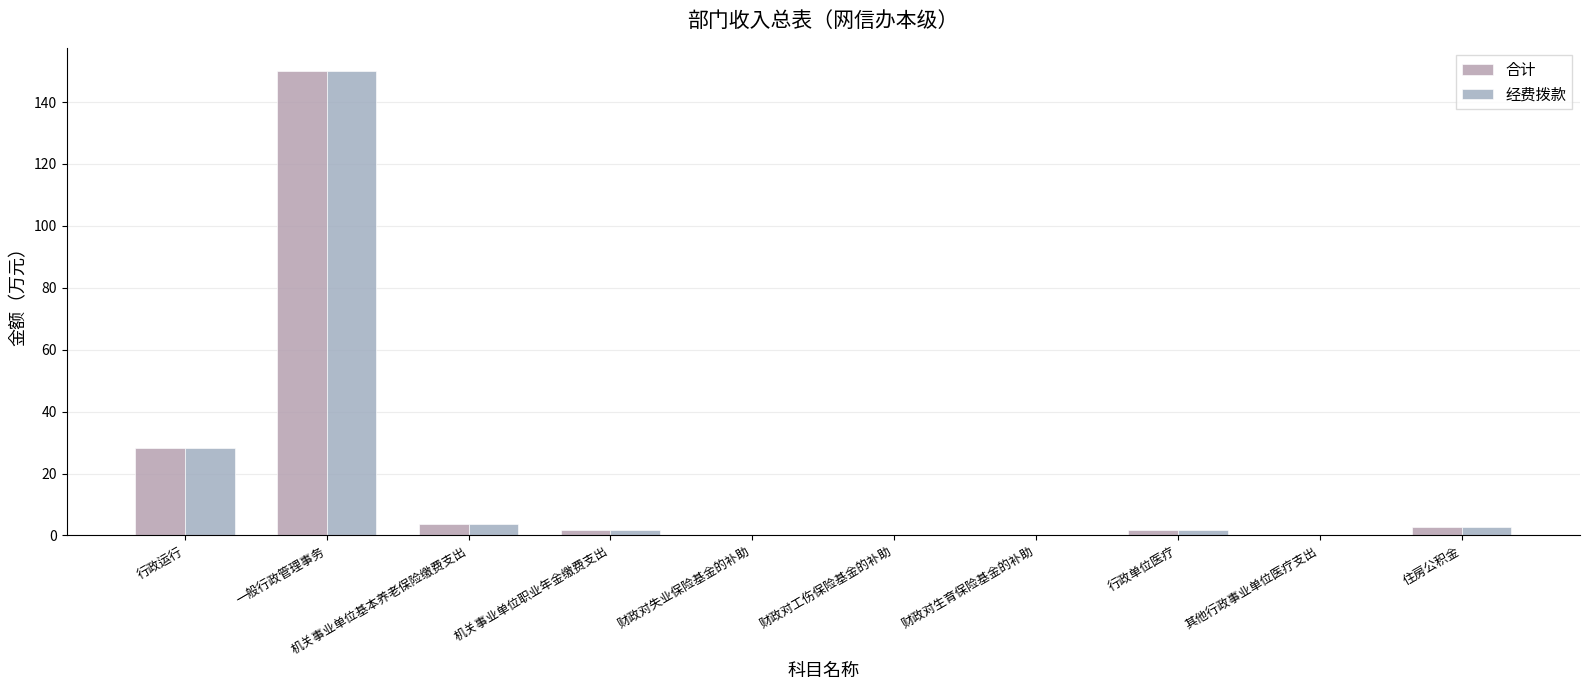

Count the number of categories in the chart.

10